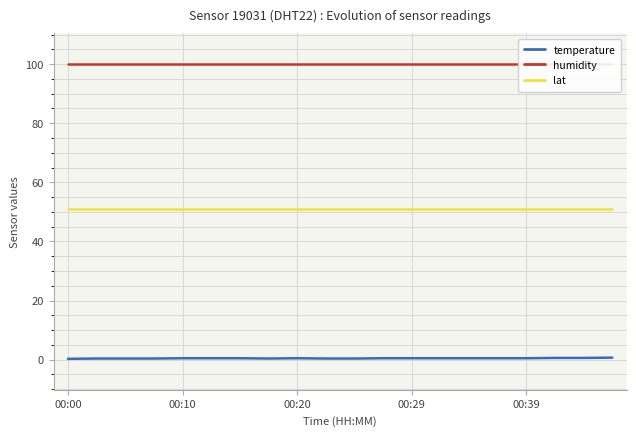

What is the difference between the maximum and minimum values in the temperature series?

0.4